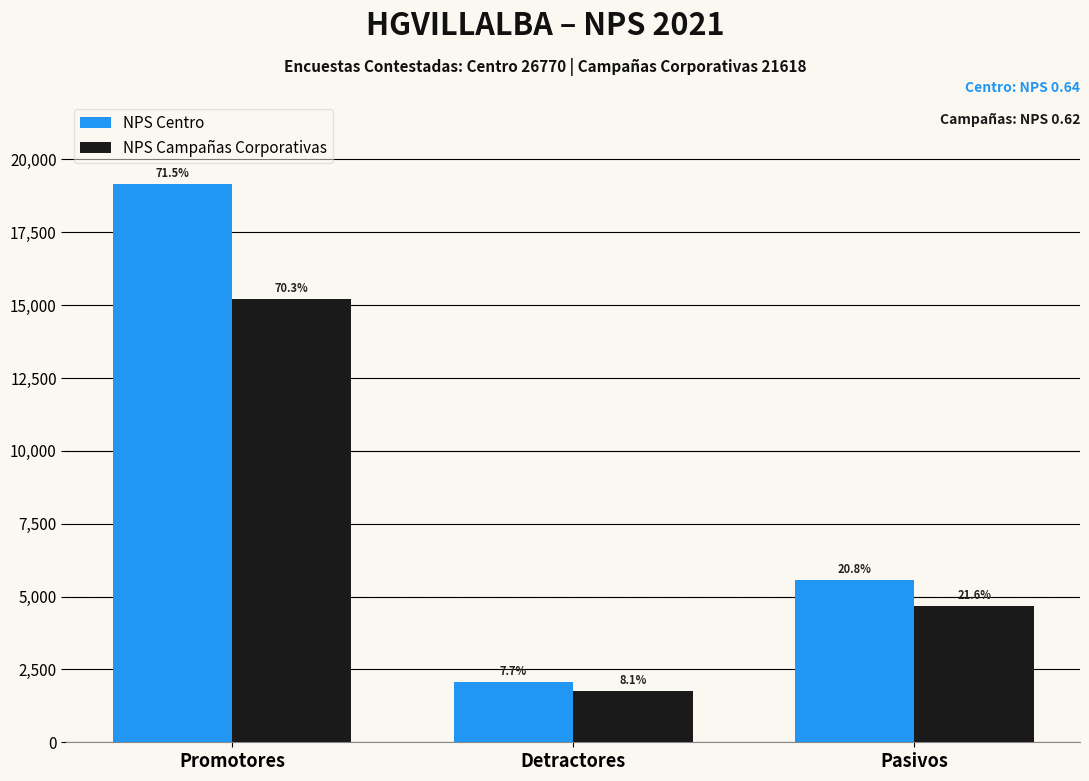

List the labels in order of NPS Campañas Corporativas value, largest first.

Promotores, Pasivos, Detractores